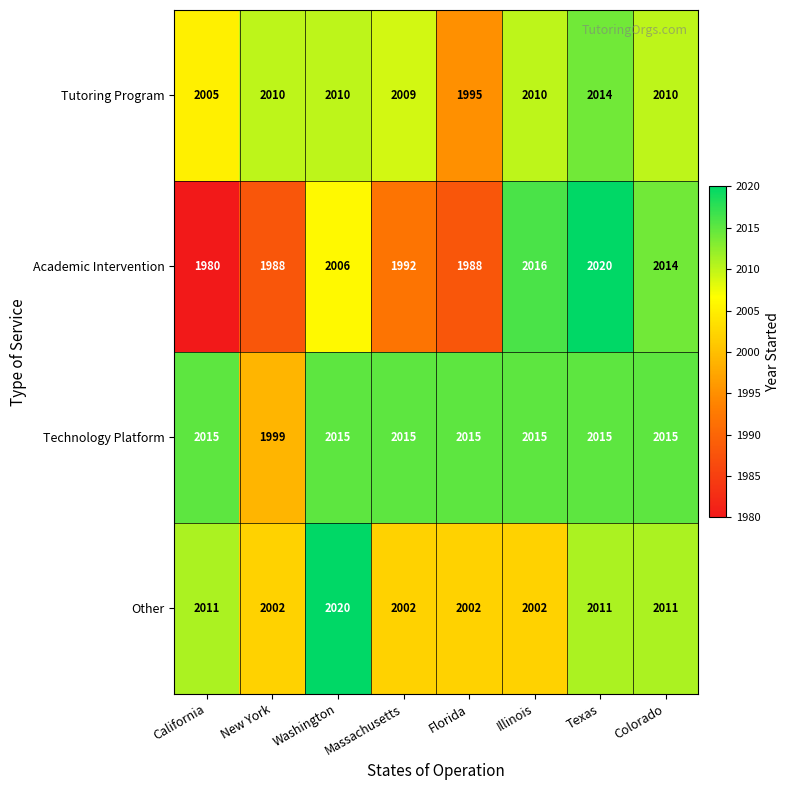

Rank the series at Texas from lowest to highest value.

Other, Tutoring Program, Technology Platform, Academic Intervention